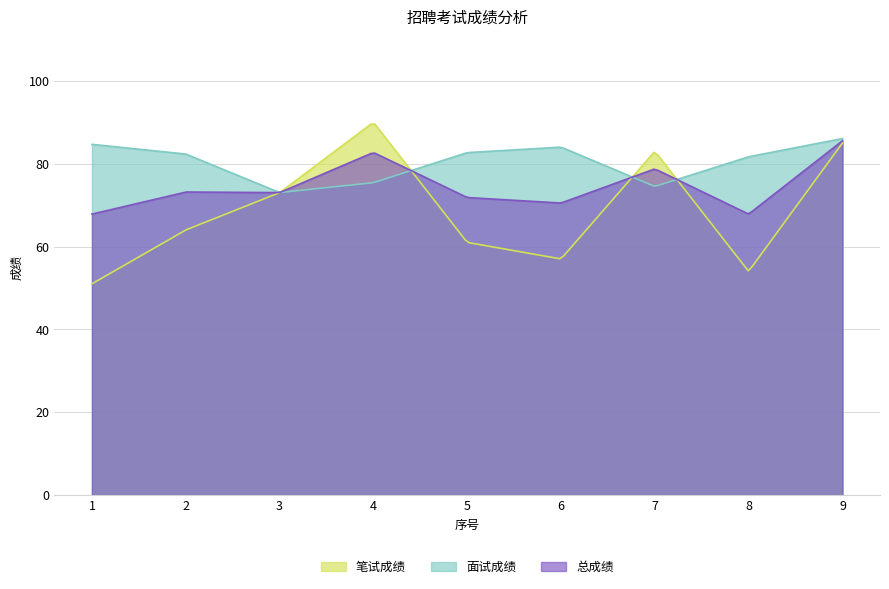

True or false: 面试成绩 has a value of 75.4 at 4.

True